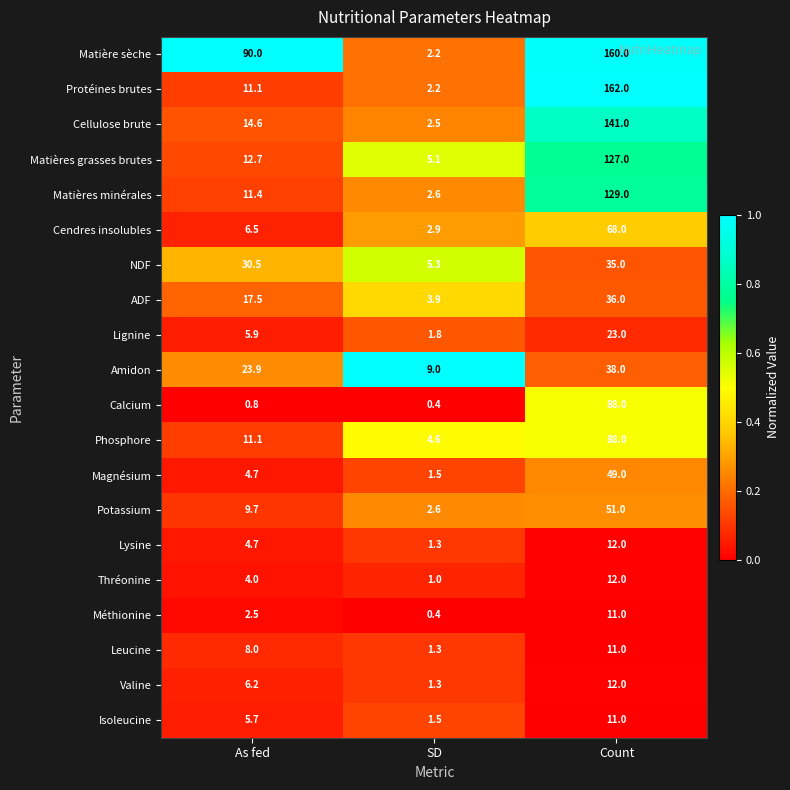

What is the total value across all series at SD?

53.4